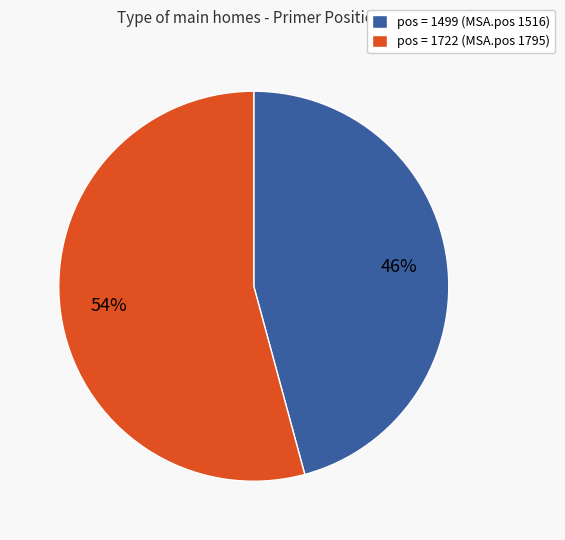

Between pos = 1722 (MSA.pos 1795) and pos = 1499 (MSA.pos 1516), which is larger?

pos = 1722 (MSA.pos 1795)